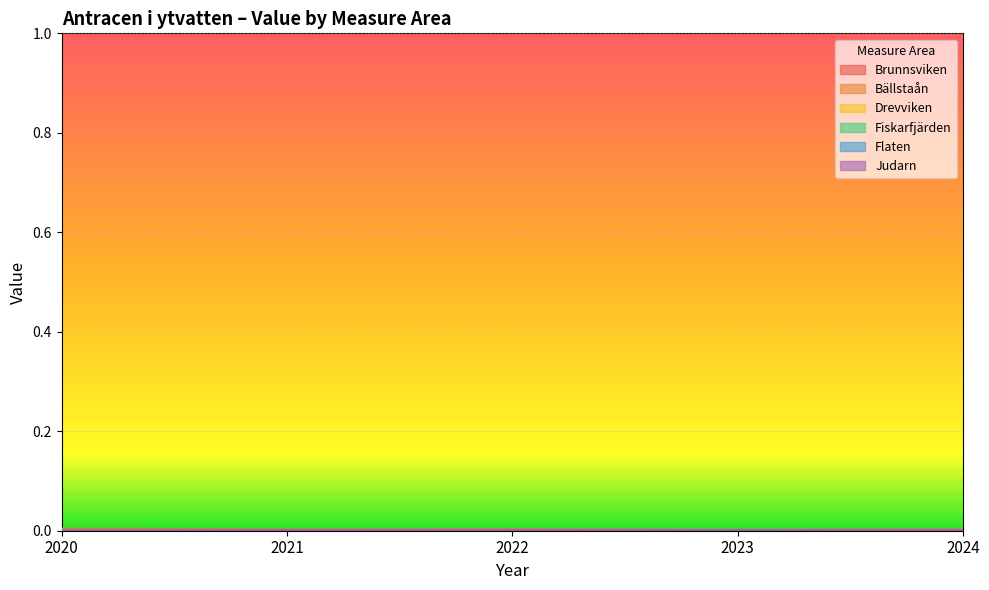

True or false: Judarn has more than 0 points higher than both neighbors.

True